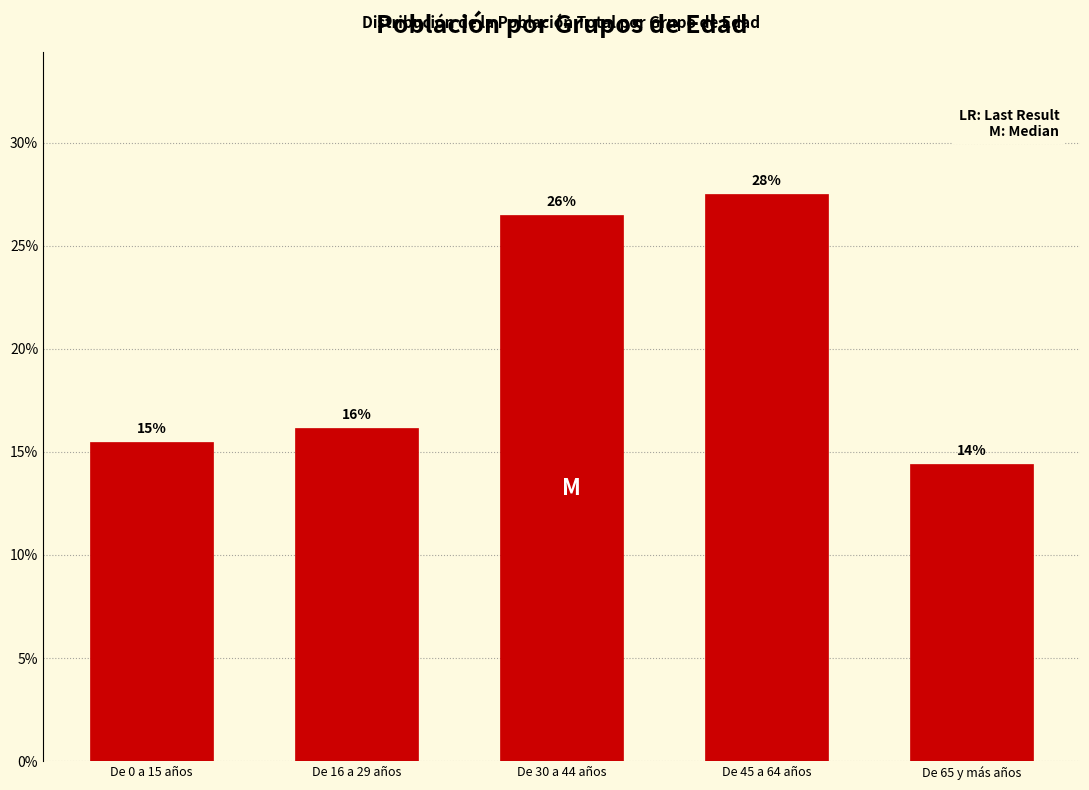

Are the bars horizontal?

No